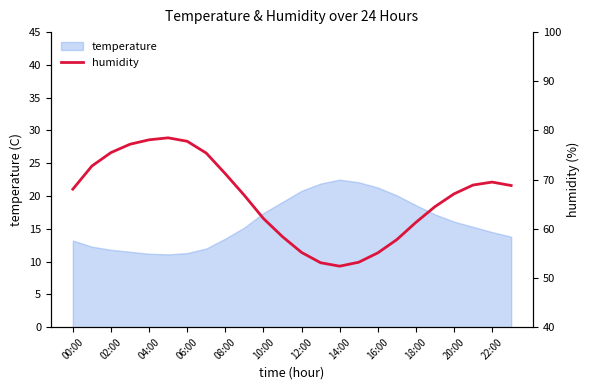

True or false: the data has more than 0 interior local peaks.

True